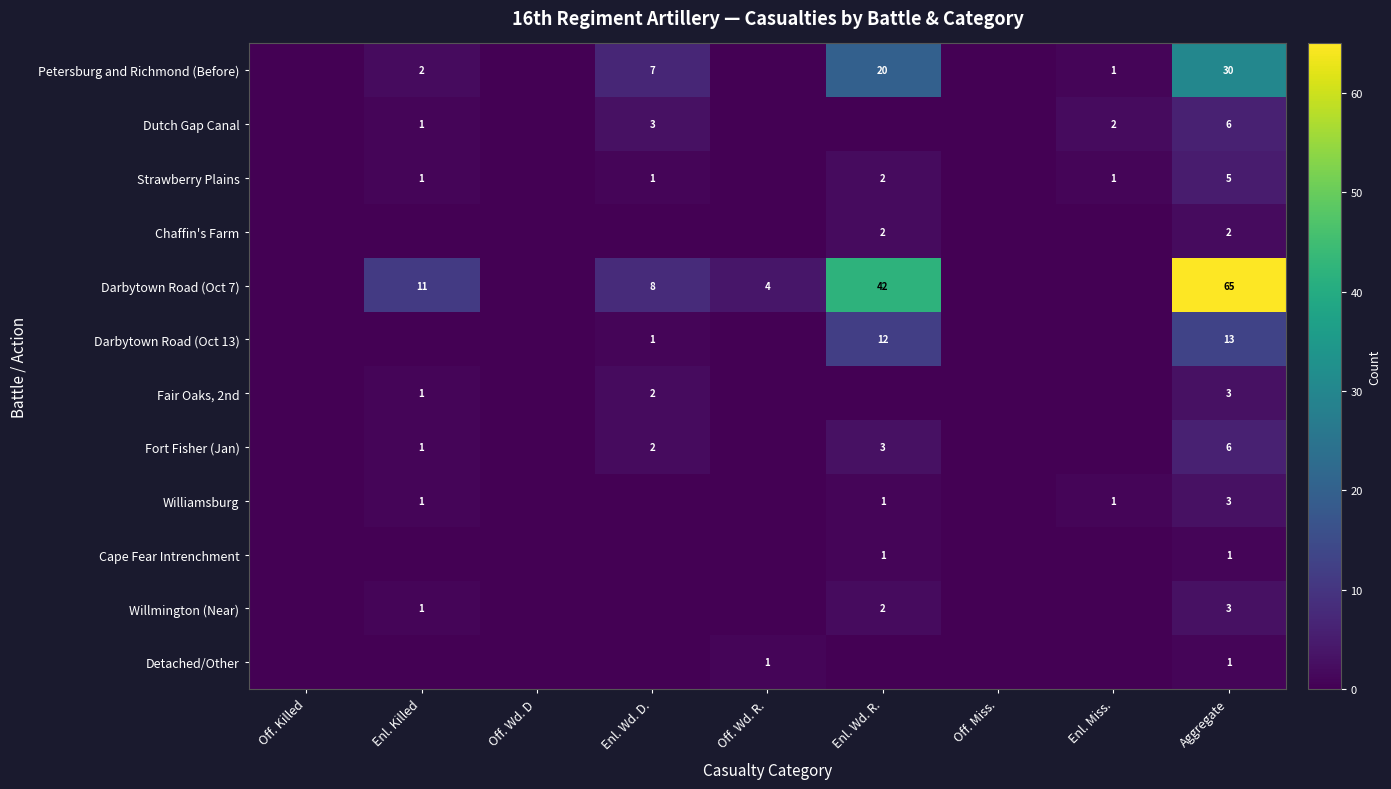

At which category does the chart reach its minimum across all series?

Off. Killed